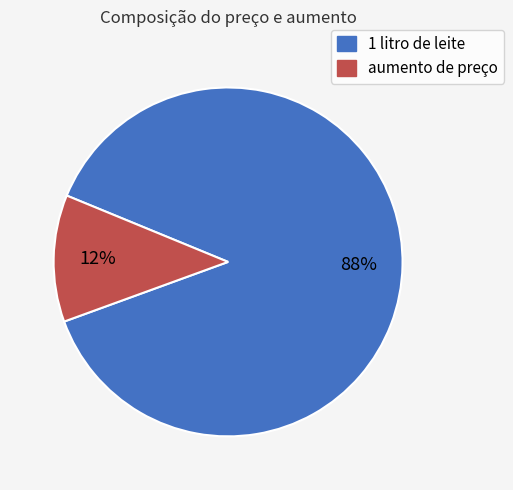

Which category has the biggest portion of the pie?

1 litro de leite